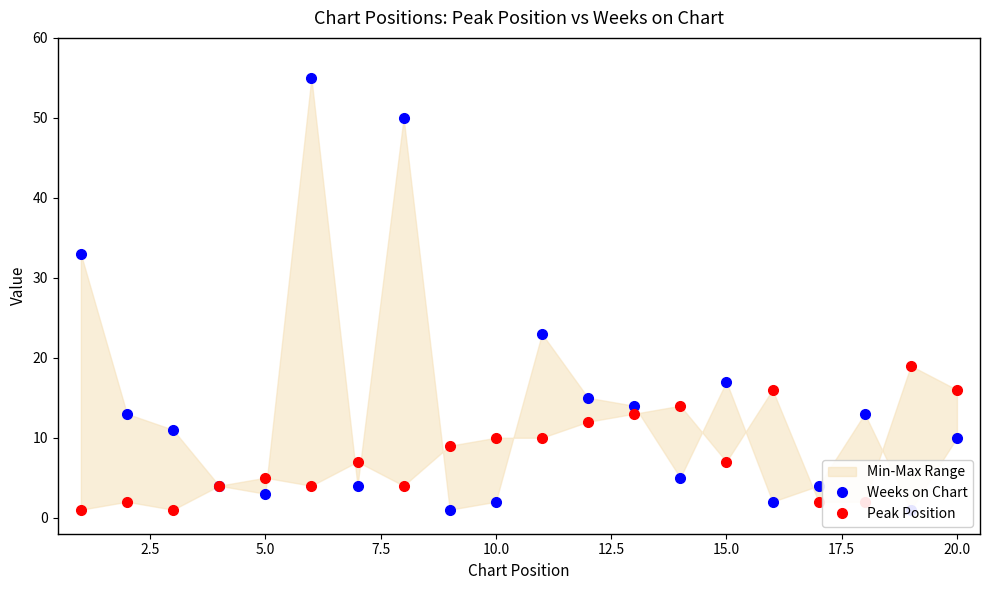

Which series ends up on top after the final intersection of Peak Position and Weeks on Chart?

Peak Position